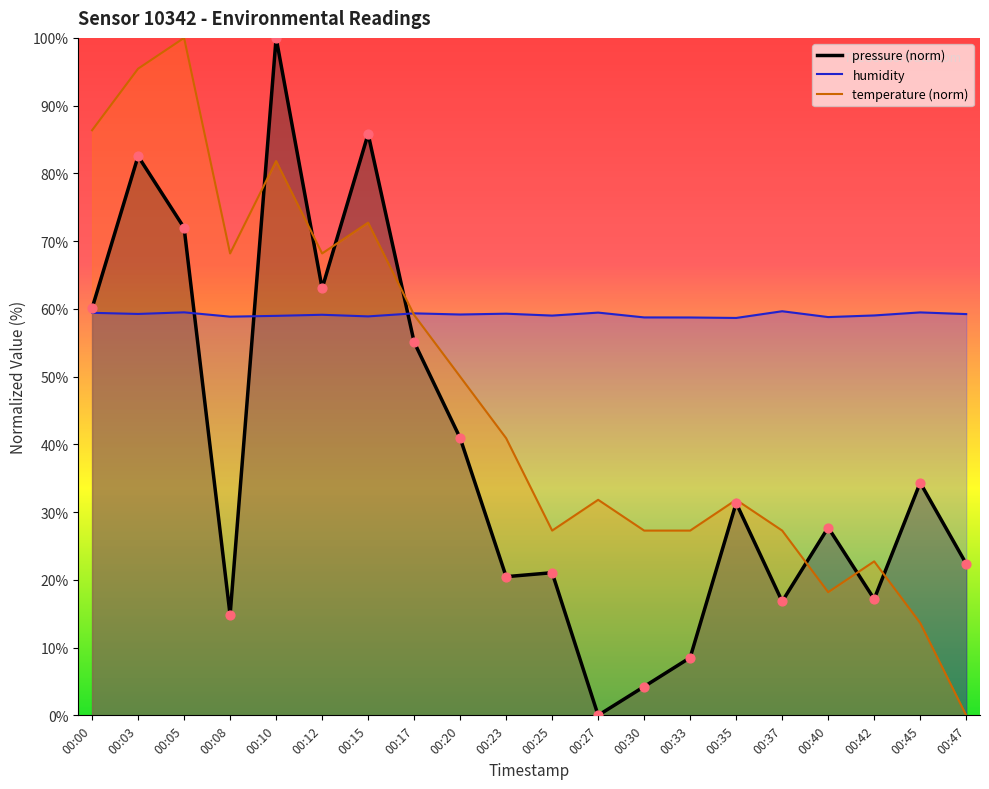

Which series reaches the maximum Y coordinate?

pressure